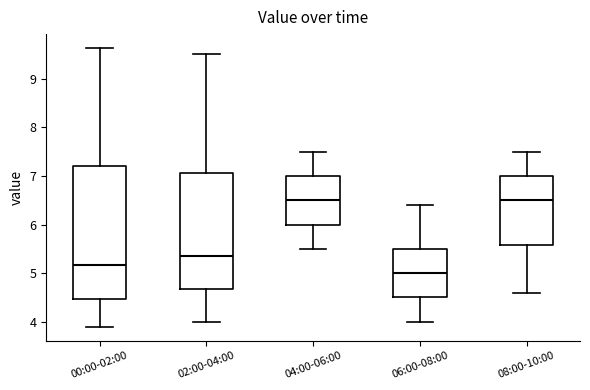

Reading left to right, transcribe this box plot: for each box, give where its median line is, the range the box spans, and where its two whiskers end, as read against the y-axis. The values are not printed on the chart, so give them approximately, as read against the axis.

00:00-02:00: median 5.2, box 4.5 to 7.2, whiskers 3.9 to 9.6
02:00-04:00: median 5.4, box 4.7 to 7.1, whiskers 4.0 to 9.5
04:00-06:00: median 6.5, box 6.0 to 7.0, whiskers 5.5 to 7.5
06:00-08:00: median 5.0, box 4.5 to 5.5, whiskers 4.0 to 6.4
08:00-10:00: median 6.5, box 5.6 to 7.0, whiskers 4.6 to 7.5